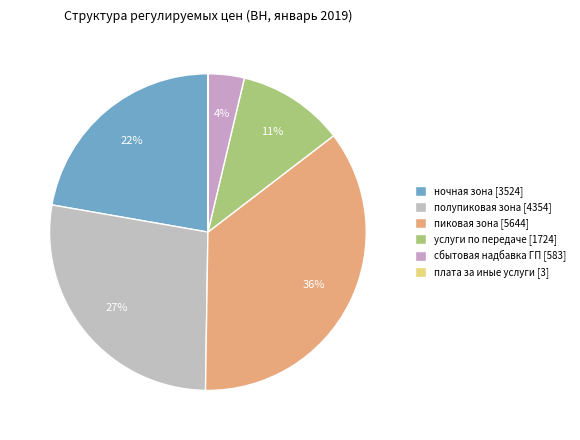

What percentage is the ночная зона slice, to the nearest percent?

22%